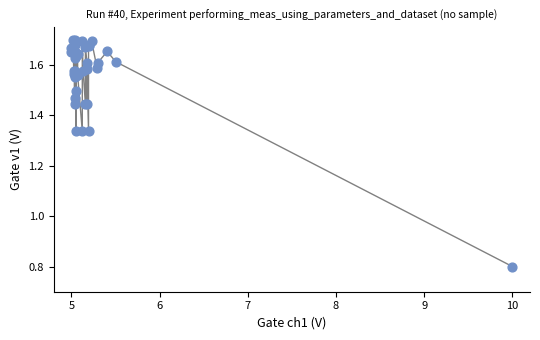

What Y value in the scatter plot is closest to 1?

0.8